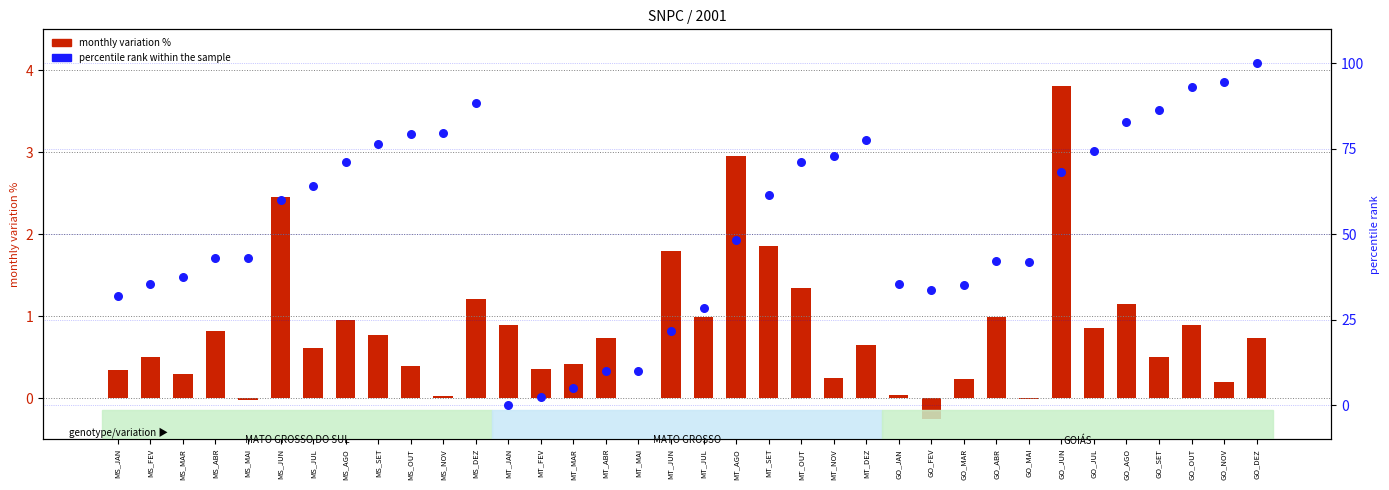

What are all the series names shown in the legend?

monthly variation %, percentile rank within the sample